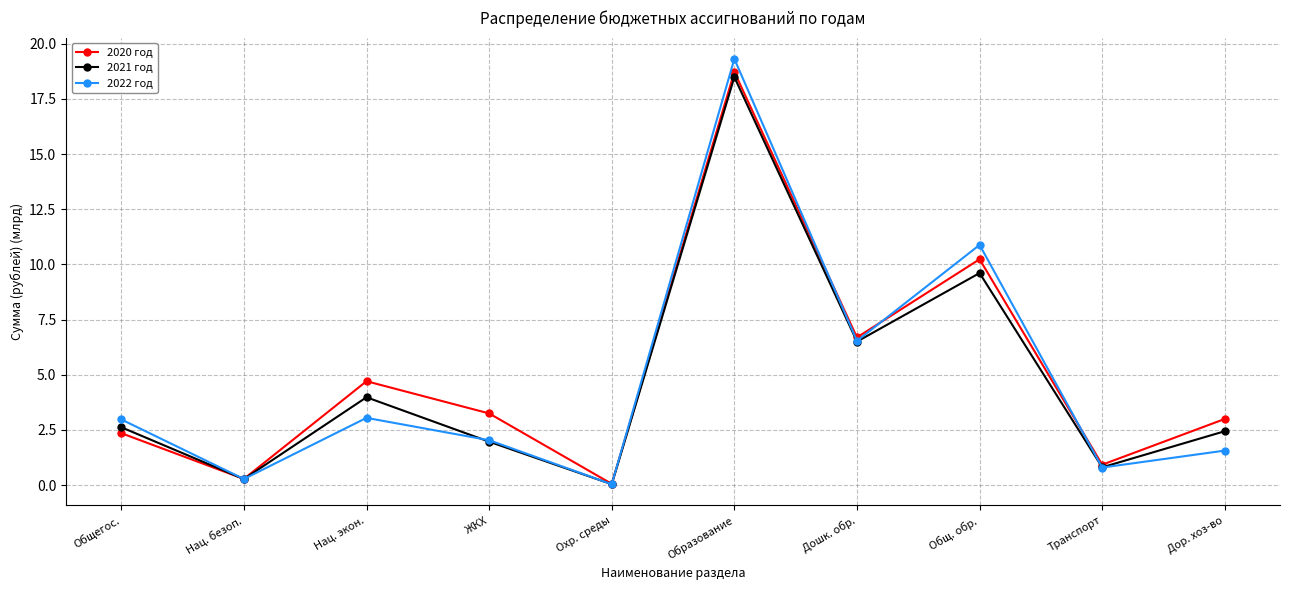

Which category has the lowest value across all series?

Охр. среды